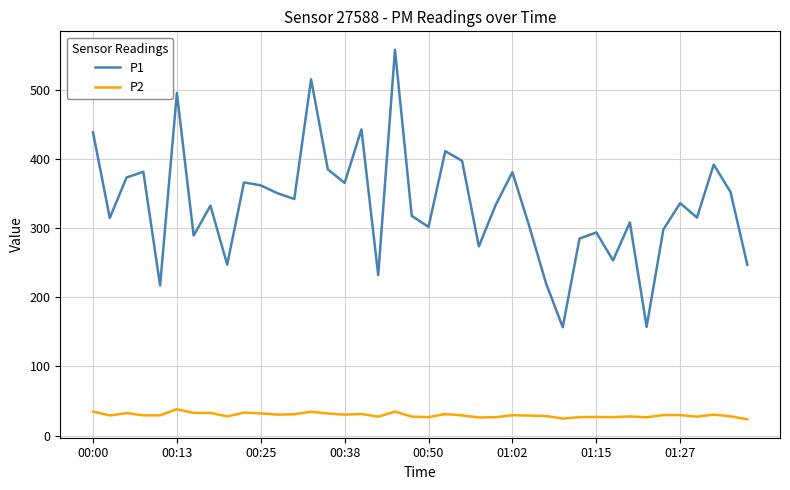

Which series has the largest range (max minus min)?

P1